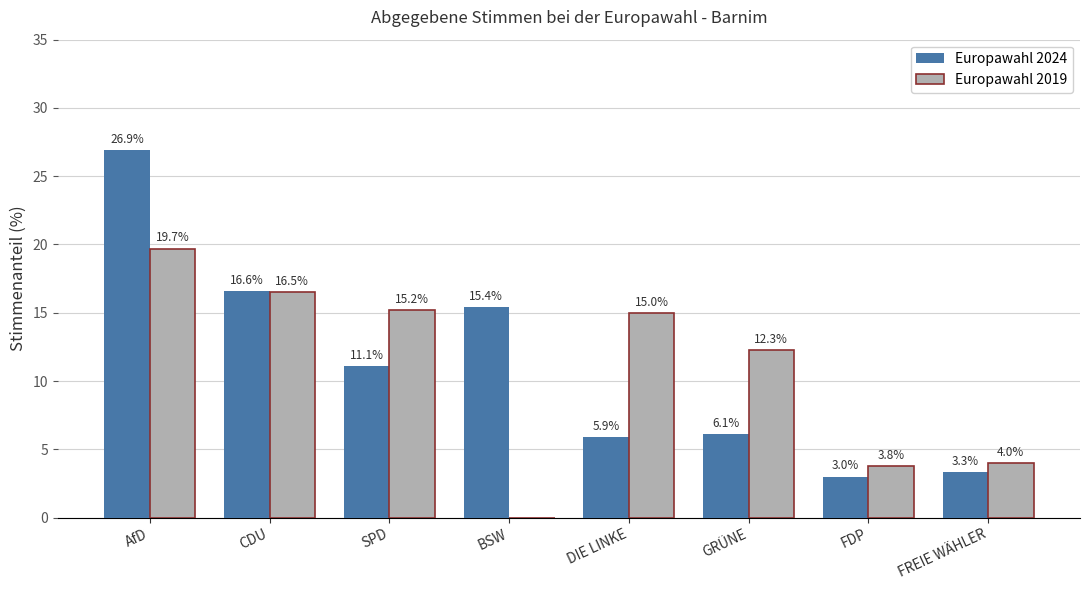

What are all the series names shown in the legend?

Europawahl 2024, Europawahl 2019